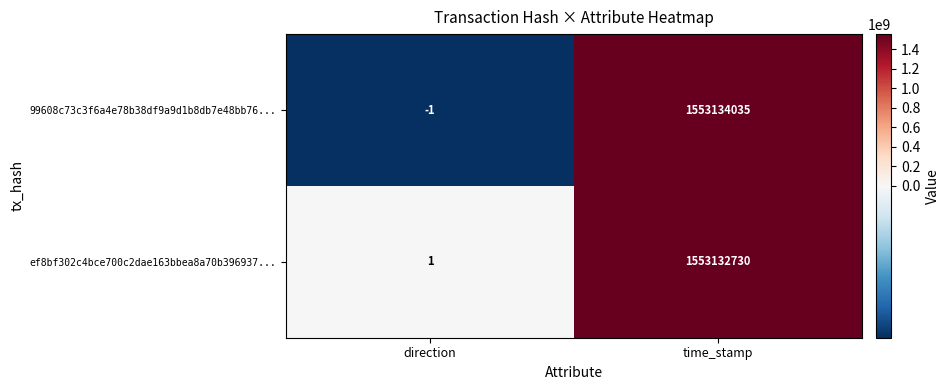

What is the sum of the ef8bf302c4bce700c2dae163bbea8a70b396937... values at time_stamp and direction?

1553132731